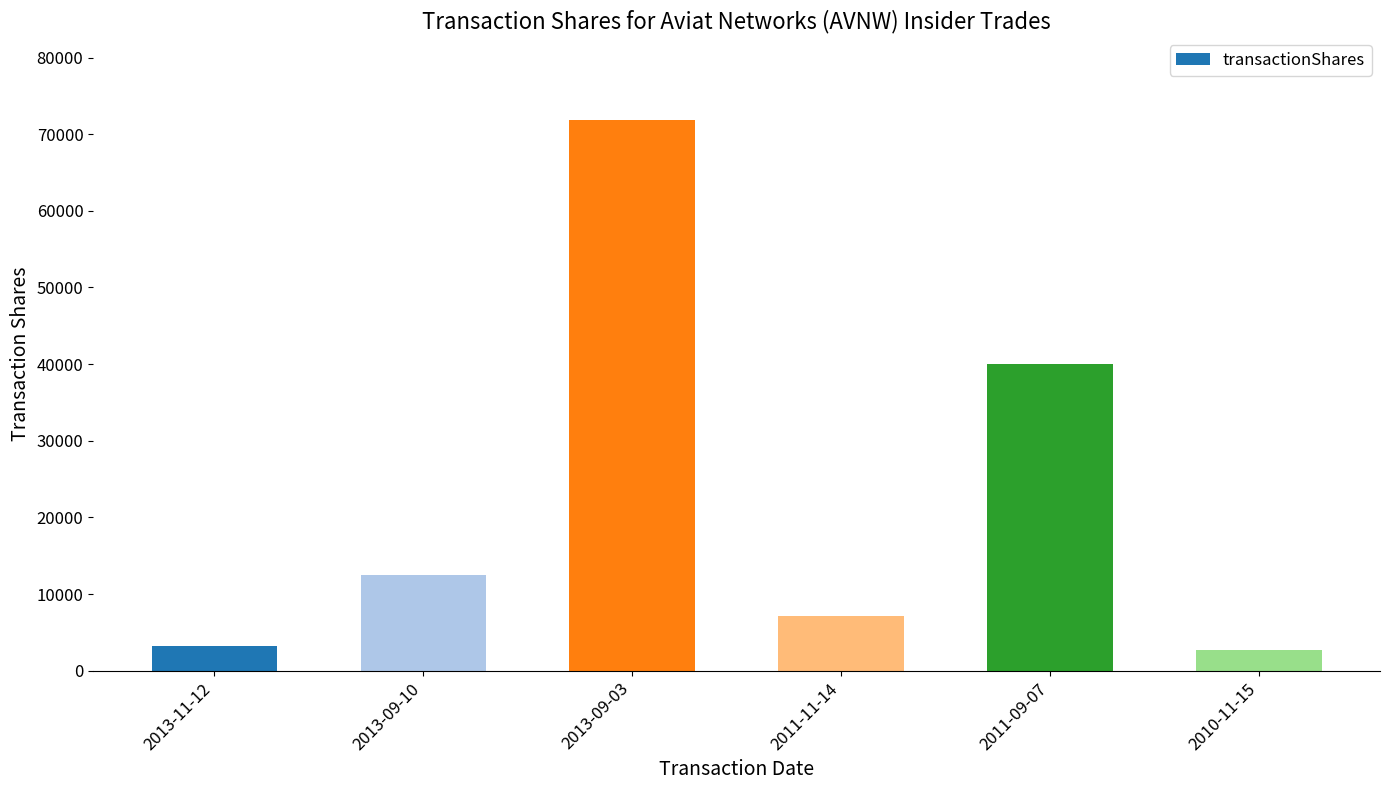

What is the label of the 6th bar from the right?

2013-11-12